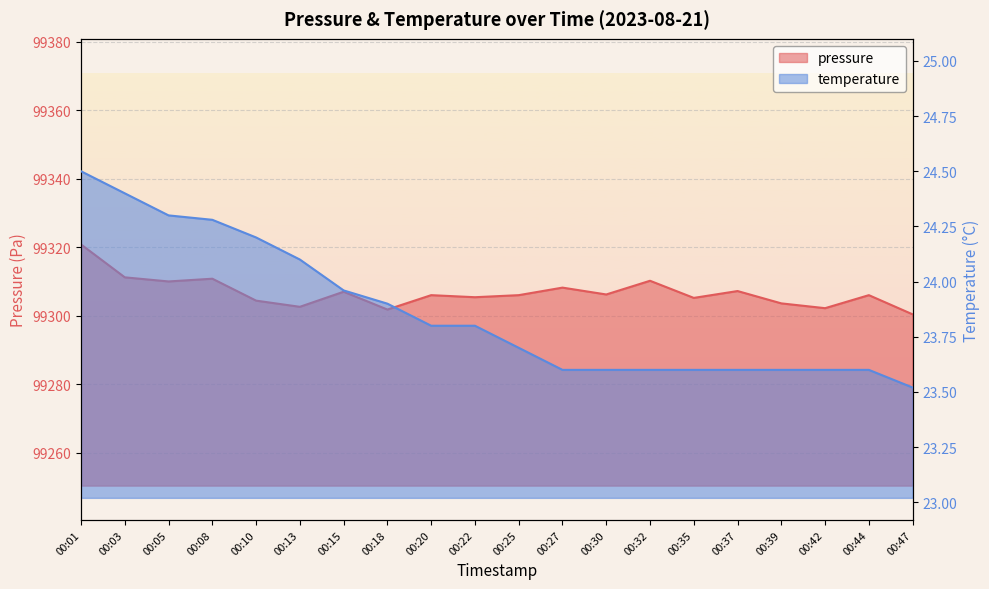

Does the chart display data point markers on the line(s)?

No